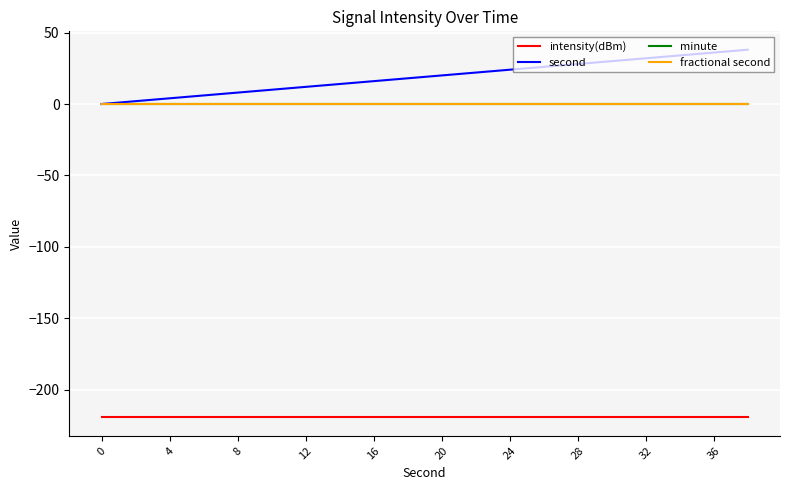

Does the chart display data point markers on the line(s)?

No